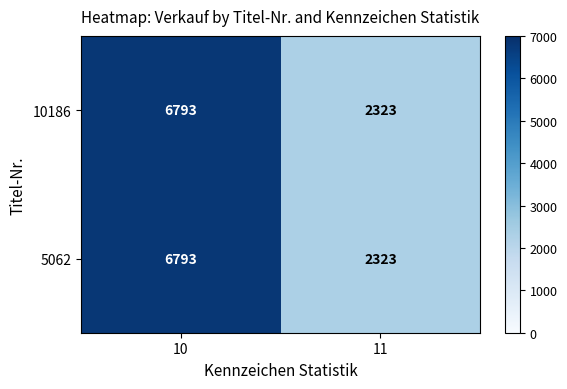

Read the 10186 value at 10, to the nearest 50.

6800